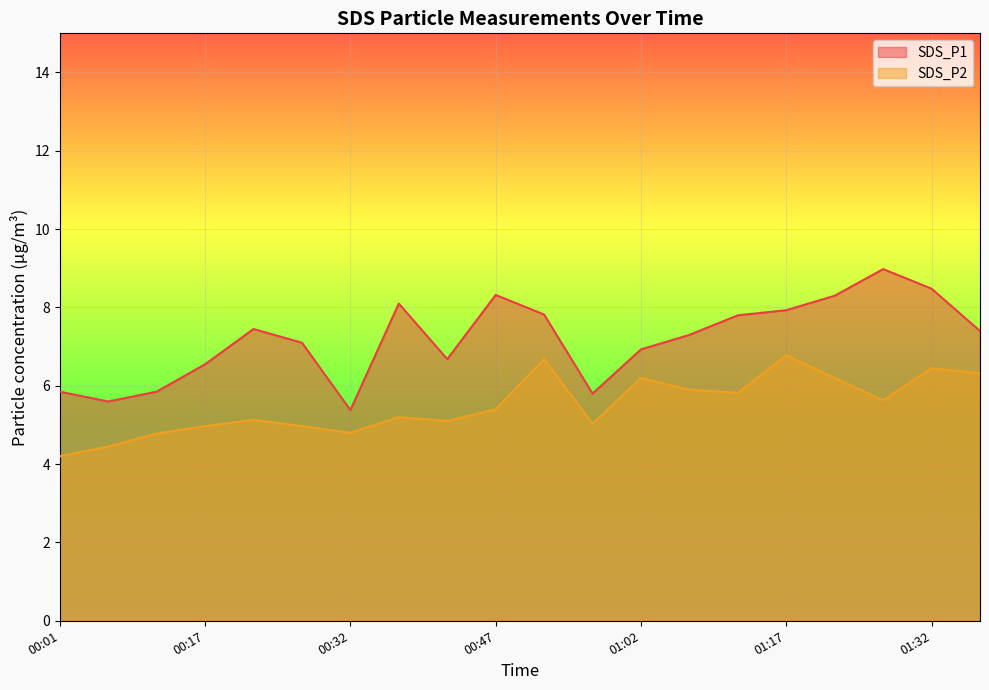

Where is SDS_P1 nearest to the value 7?

01:02